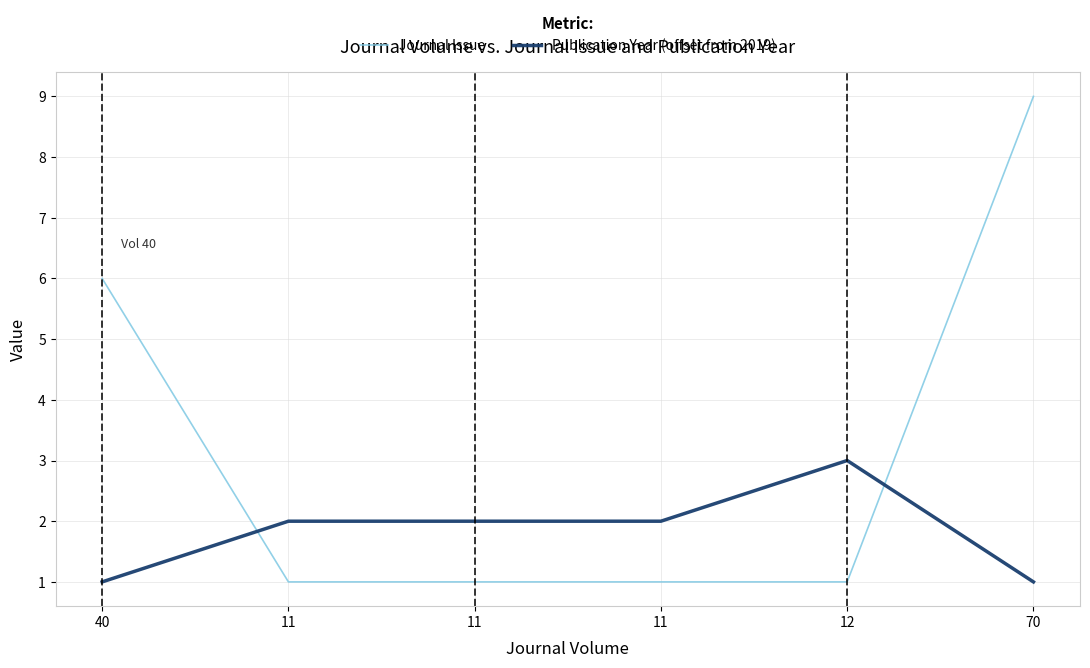

Rank the series by their maximum value, from lowest to highest.

Publication Year (offset from 2019), Journal Issue